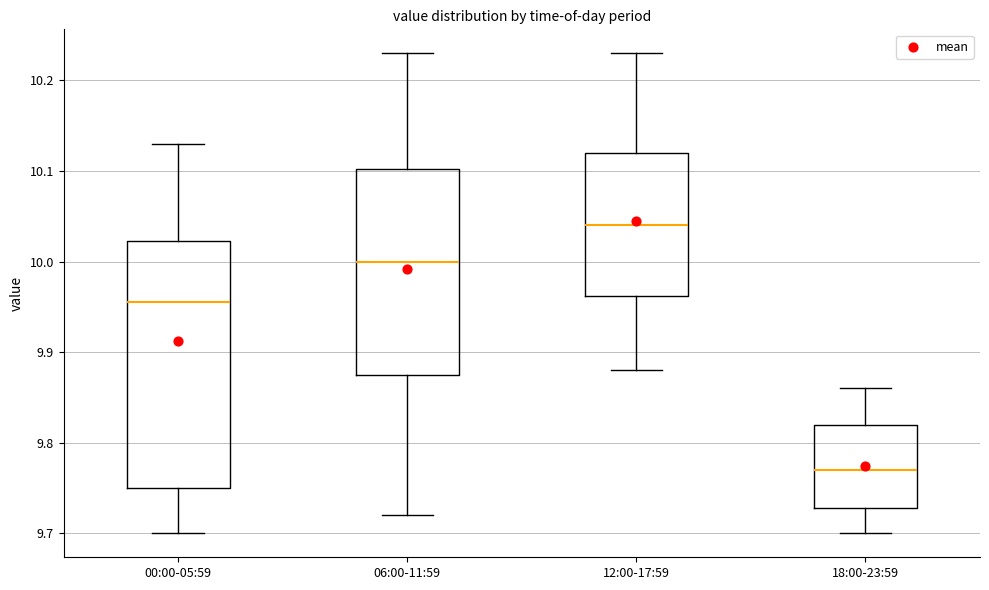

Reading left to right, transcribe this box plot: for each box, give where its median line is, the range the box spans, and where its two whiskers end, as read against the y-axis. The values are not printed on the chart, so give them approximately, as read against the axis.

00:00-05:59: median 9.96, box 9.75 to 10.02, whiskers 9.70 to 10.13
06:00-11:59: median 10.00, box 9.88 to 10.10, whiskers 9.72 to 10.23
12:00-17:59: median 10.04, box 9.96 to 10.12, whiskers 9.88 to 10.23
18:00-23:59: median 9.77, box 9.73 to 9.82, whiskers 9.70 to 9.86